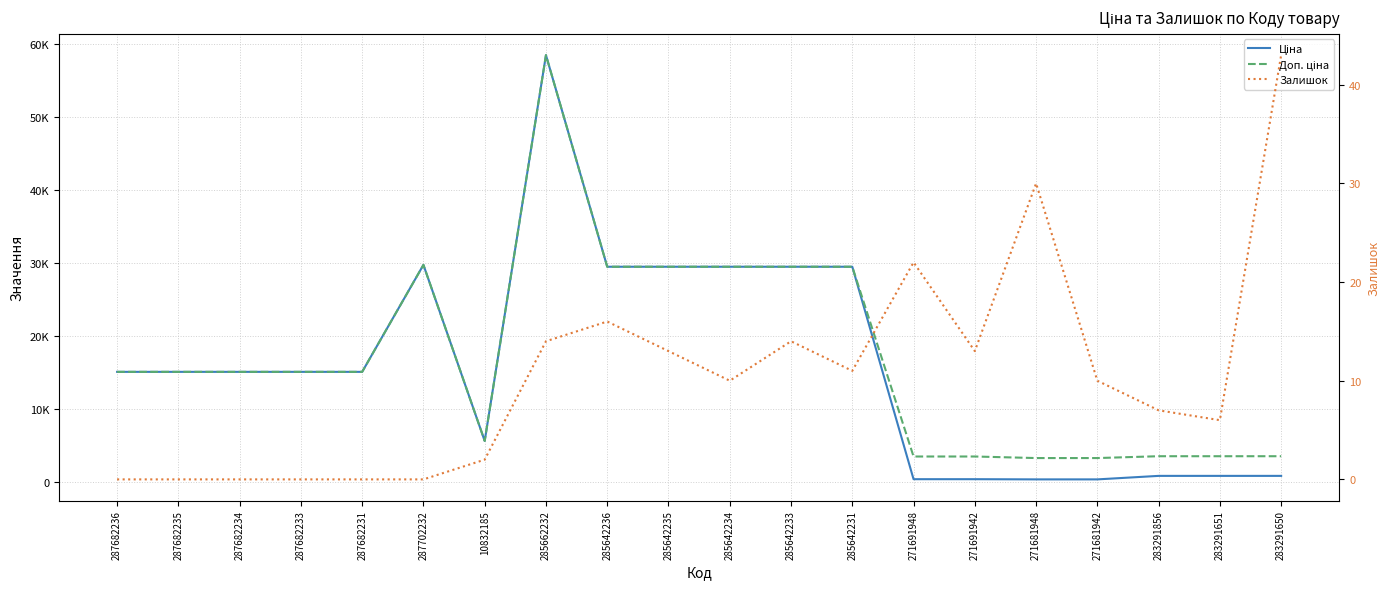

How many values in the Доп. ціна series exceed 15120?

7